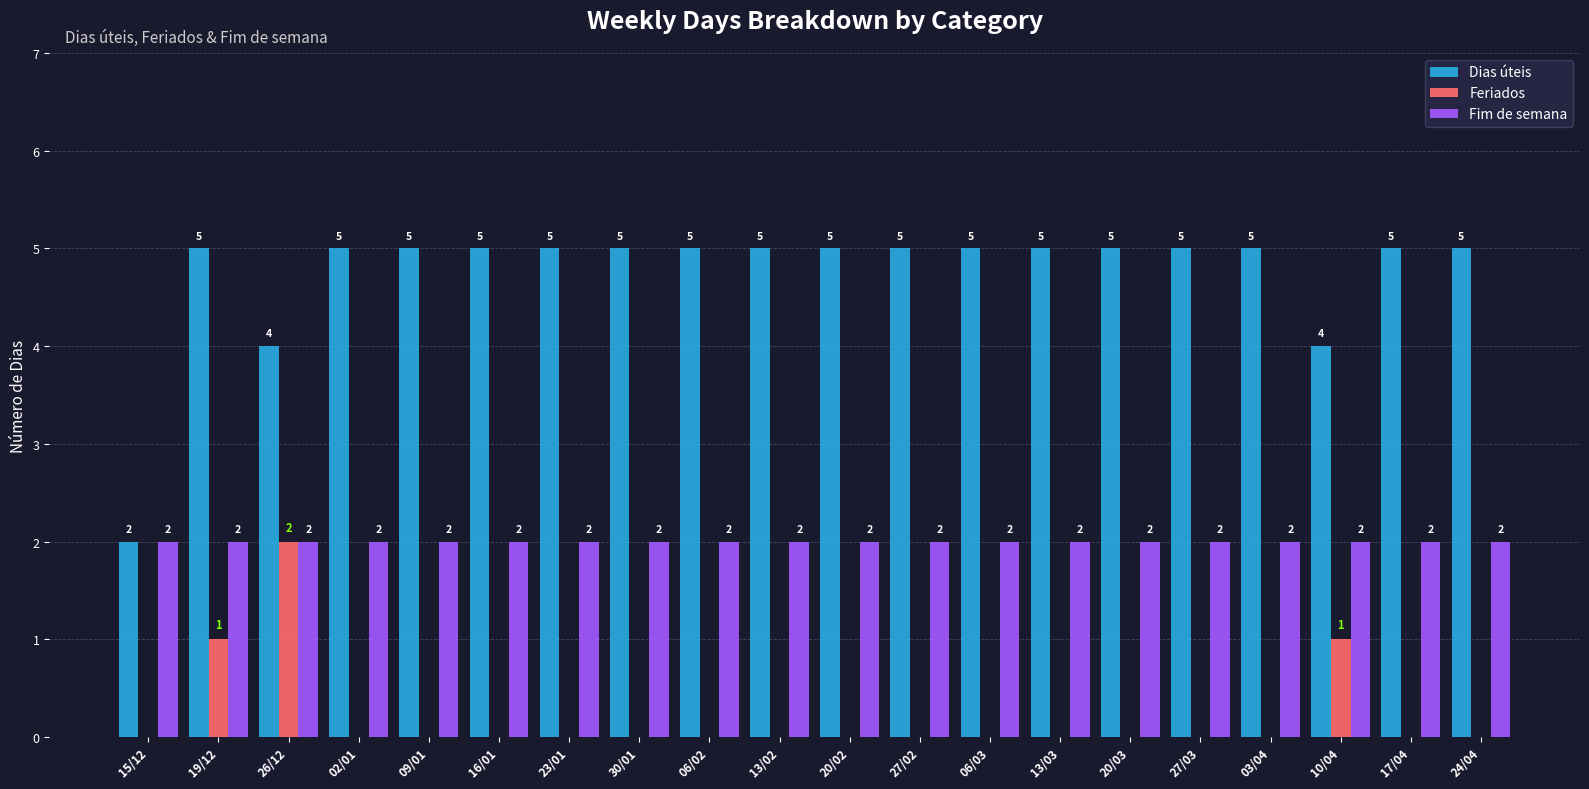

Is the value of Feriados at 23/01 greater than the value of Dias úteis at 30/01?

No